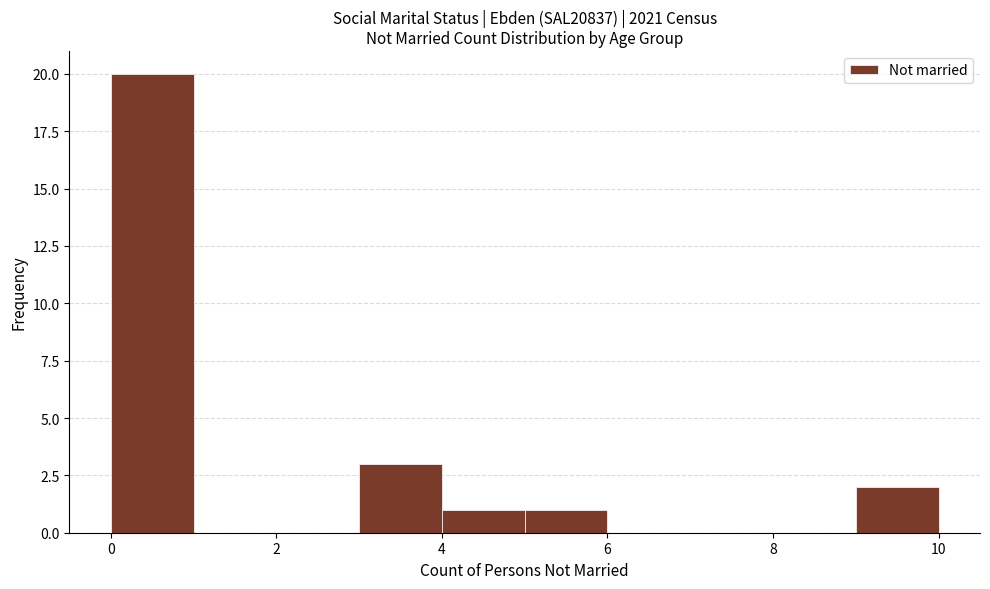

Over which range of the x-axis is the bar tallest?

0 to 1